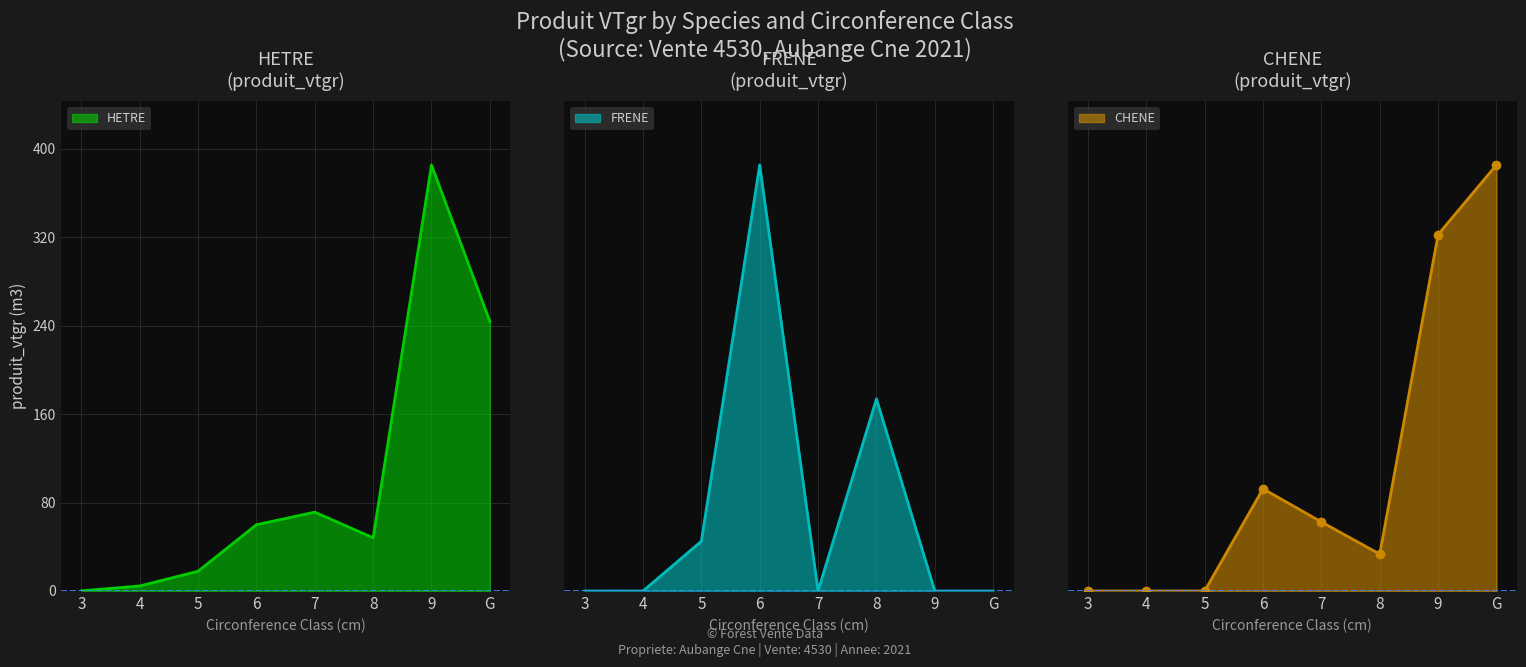

At how many categories does at least one series exceed 274?

1